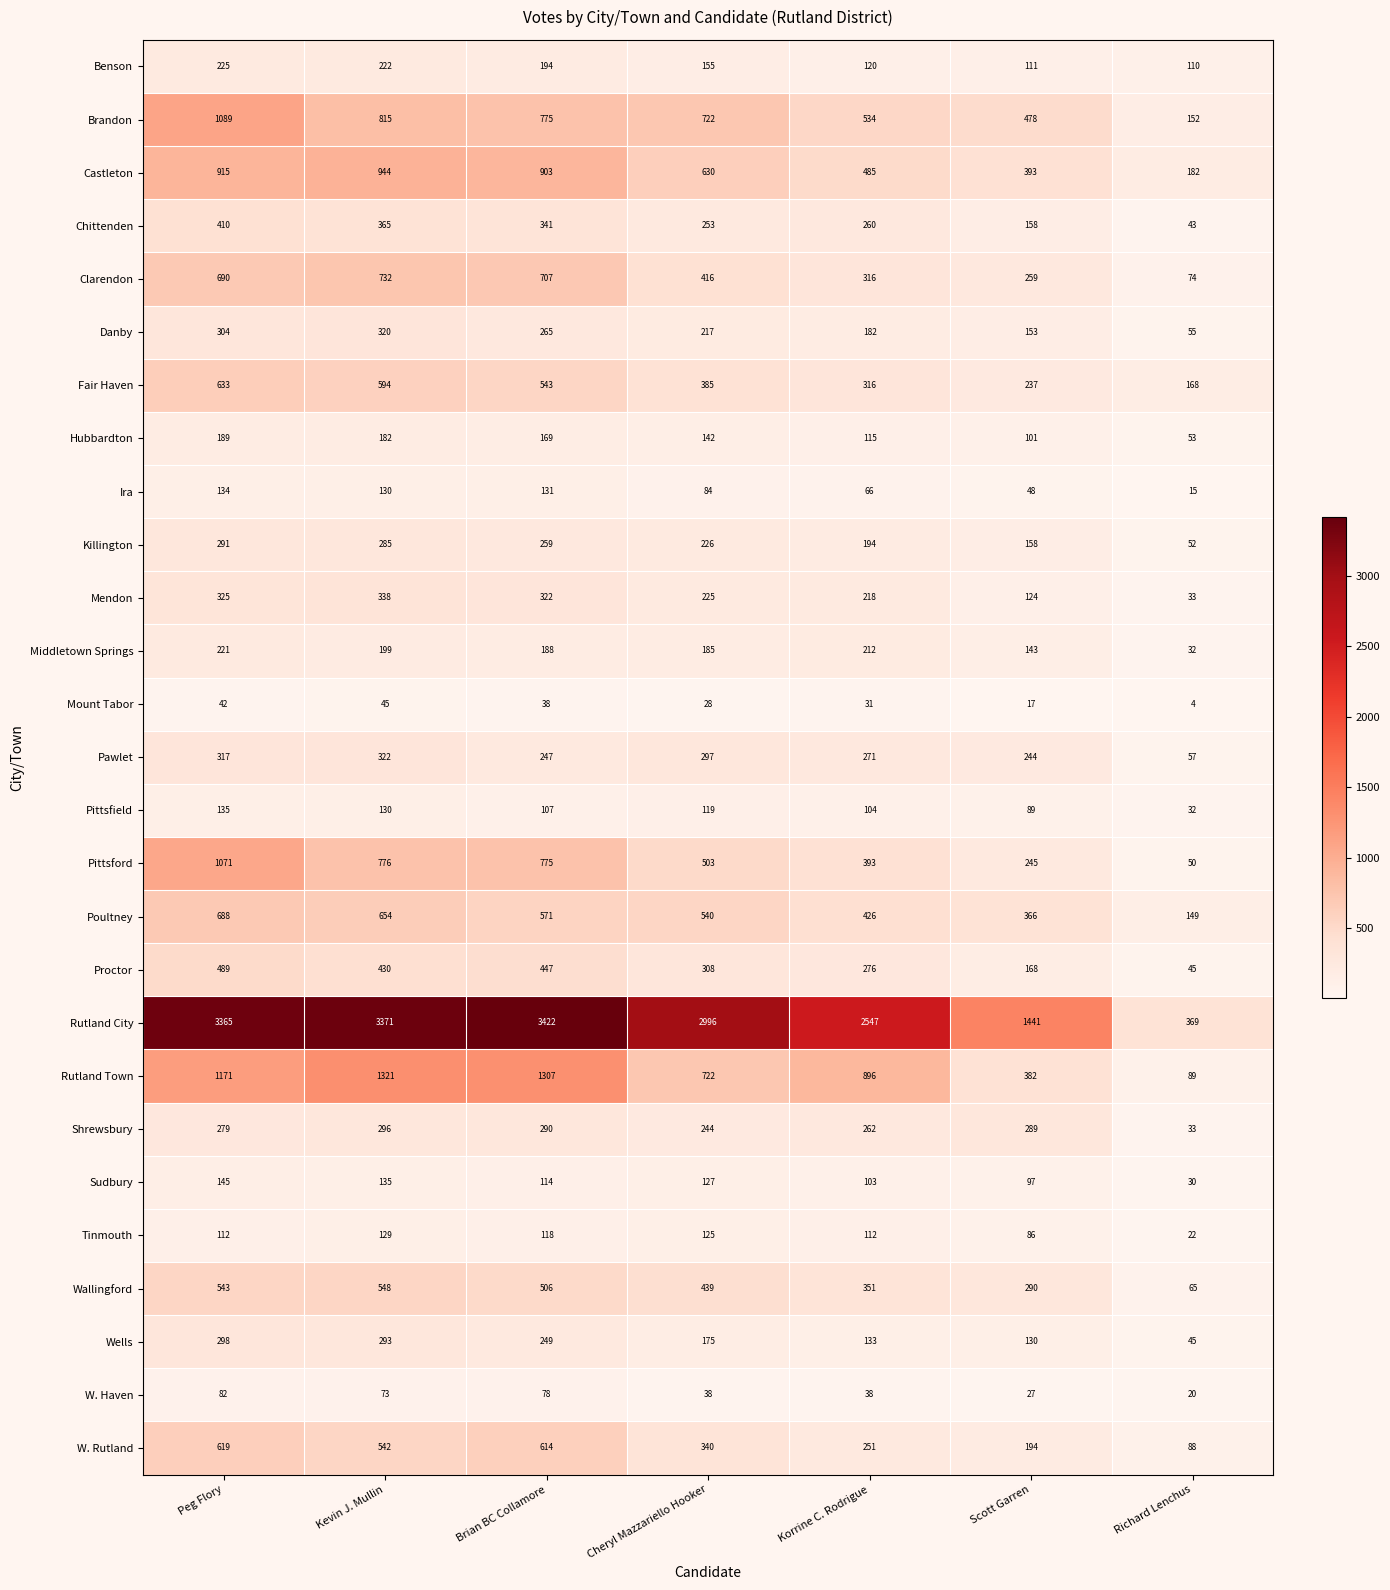

Where does the Brandon series first go above 722?

Peg Flory